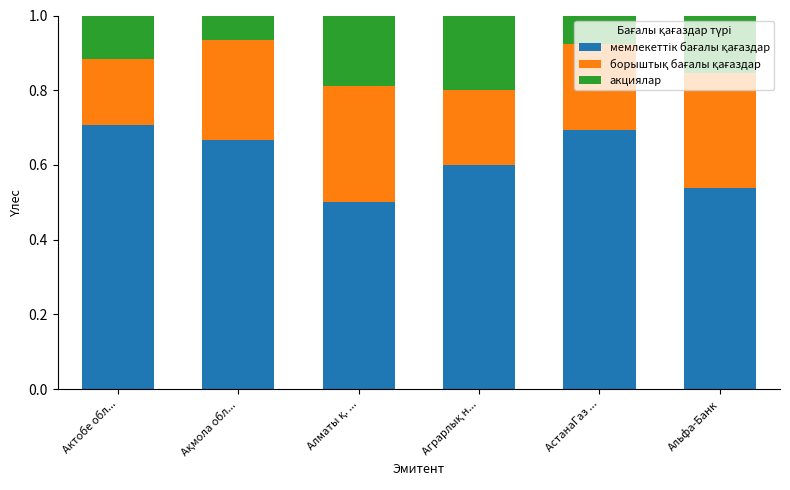

What is the total value across all series at АстанаГаз ...?

1.0